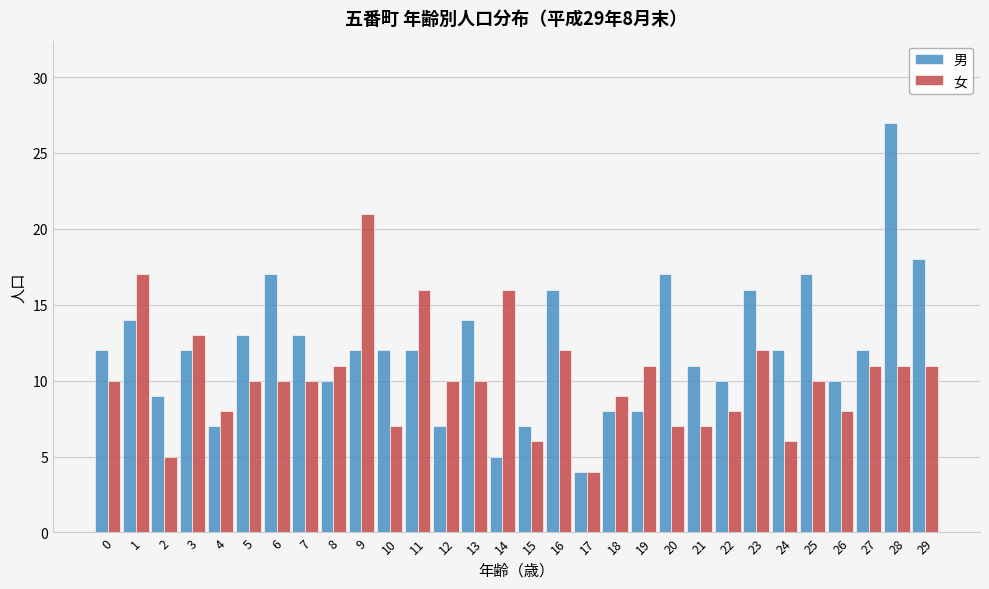

The value of 女 at 16 is 12. True or false?

True